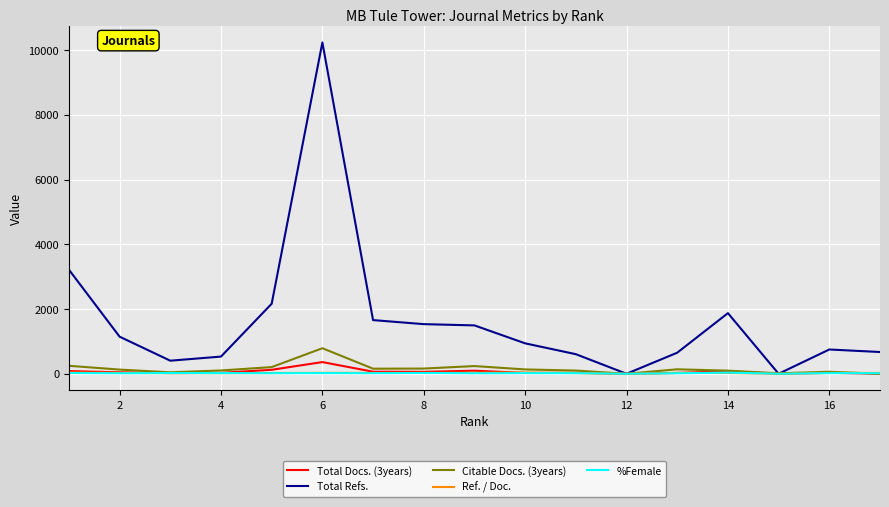

Which series has the largest range (max minus min)?

Total Refs.